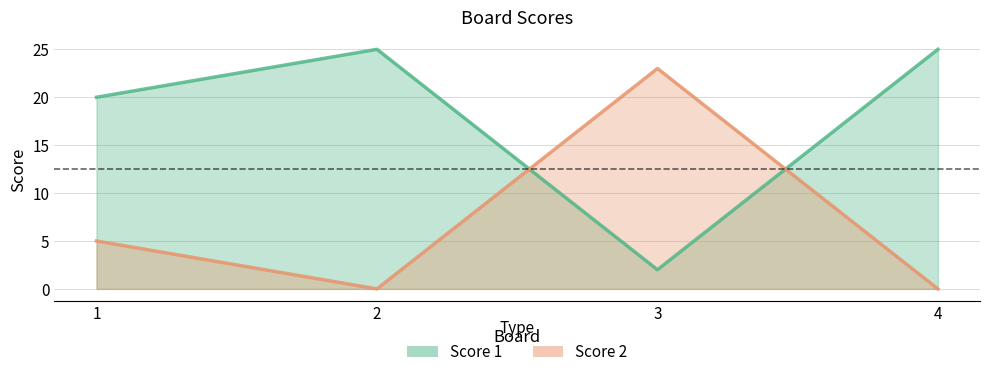

What is the approximate value of Score 2 at 1?

5